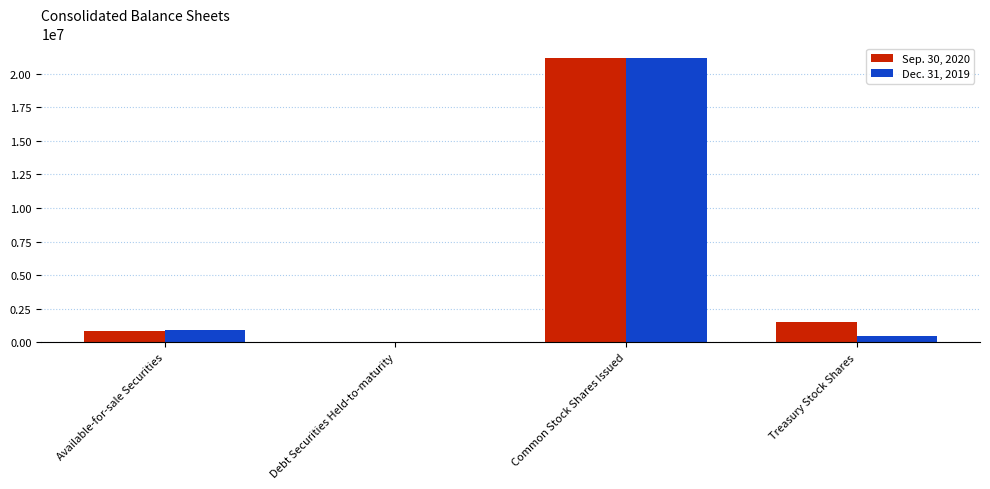

What is the average value of the Dec. 31, 2019 series?

5655565